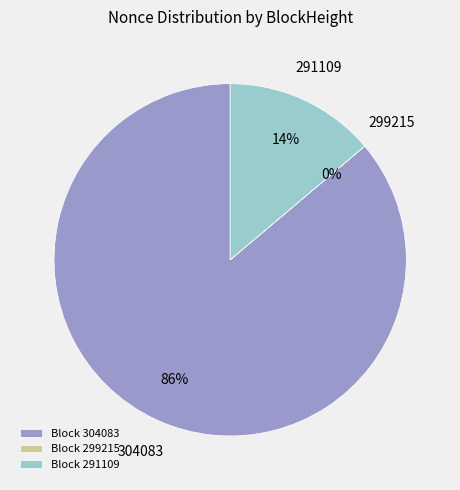

Is there any slice that represents more than half of the pie?

Yes